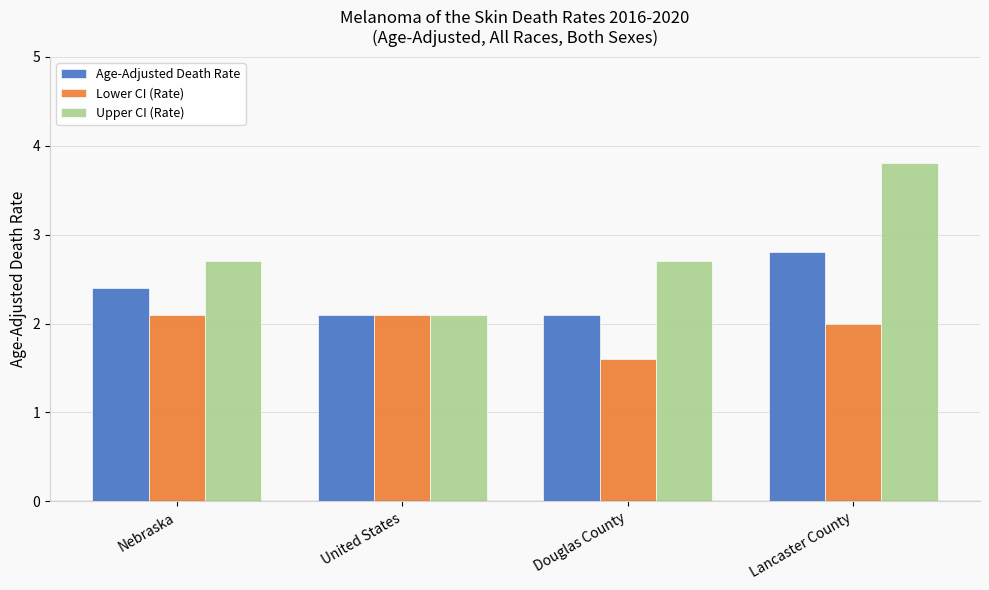

What is the difference between the highest and lowest values at Douglas County?

1.1